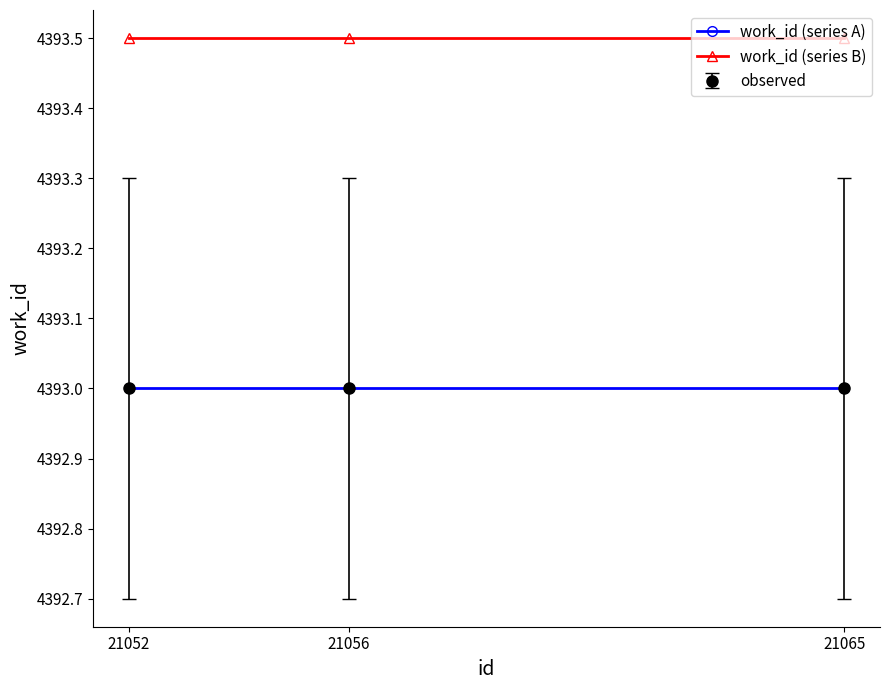

At which label is work_id (series B) closest to 4393?

21052